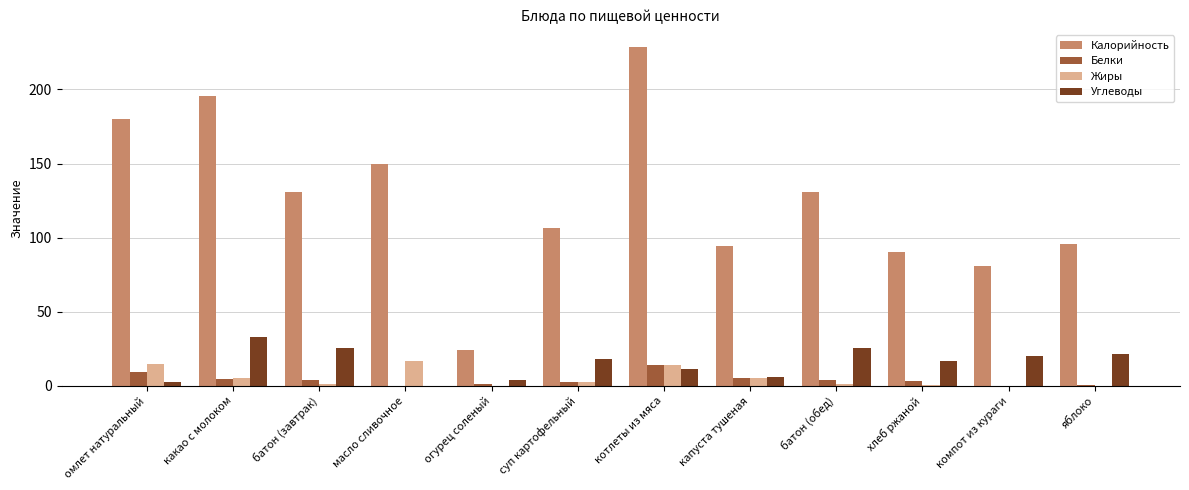

At which label does Углеводы reach its peak?

какао с молоком